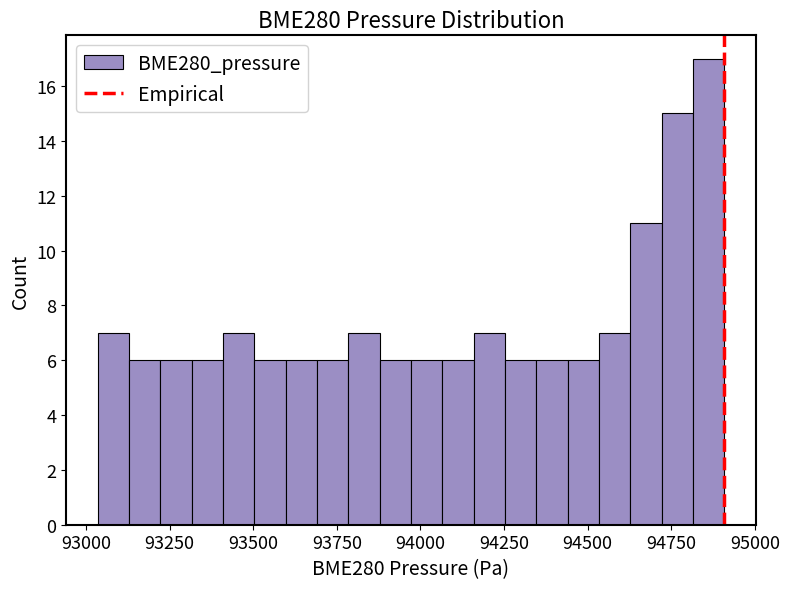

Read against the x-axis, roughly where is the centre of the tallest bar?

94850